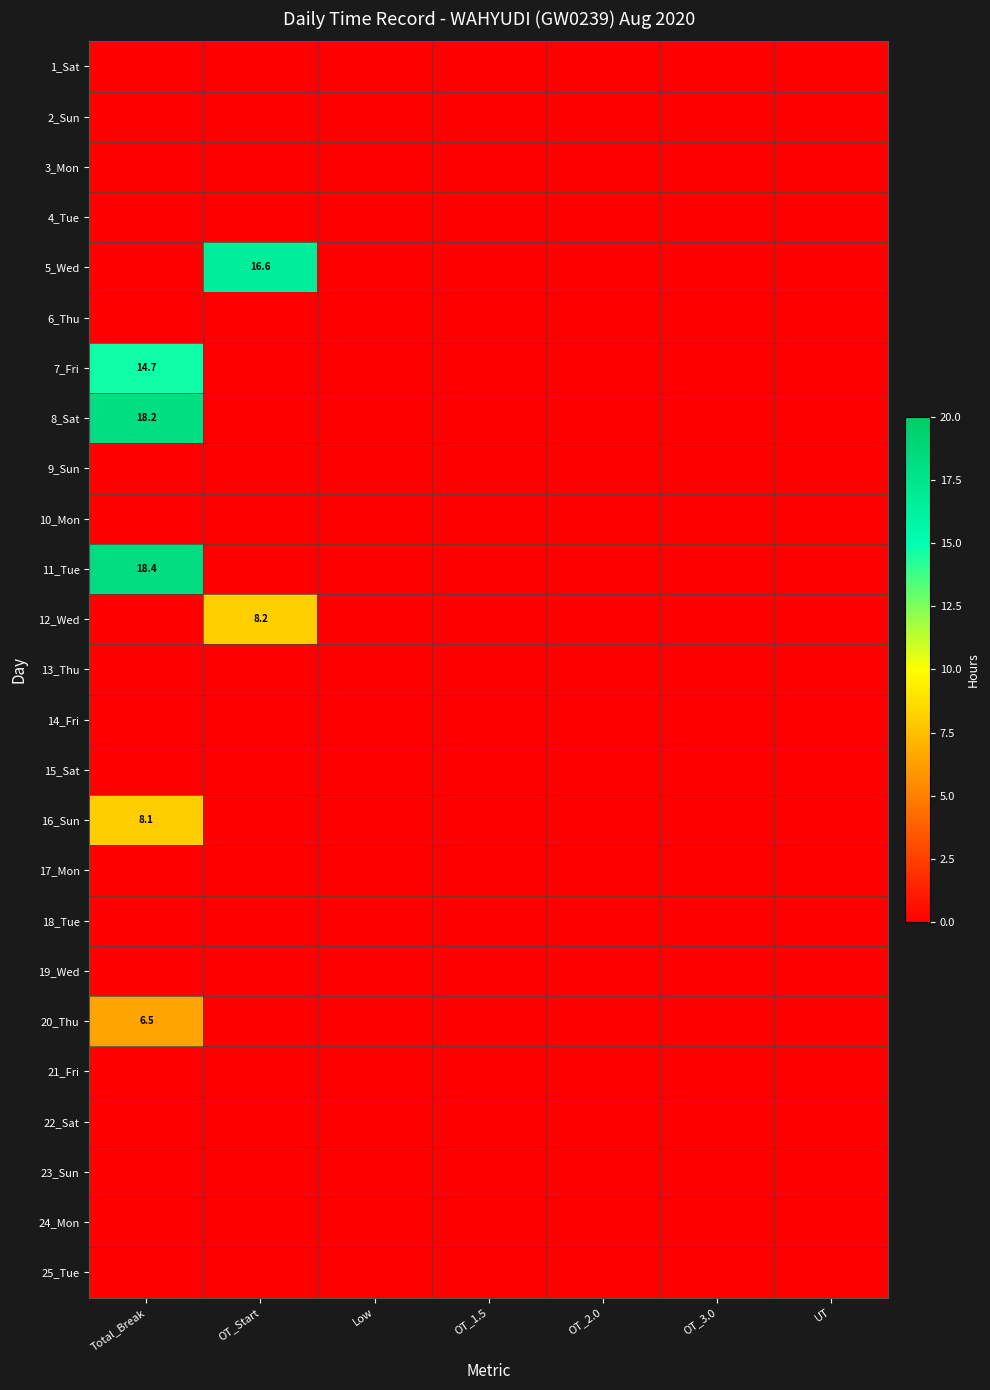

At which label does 4_Tue reach its minimum?

Total_Break